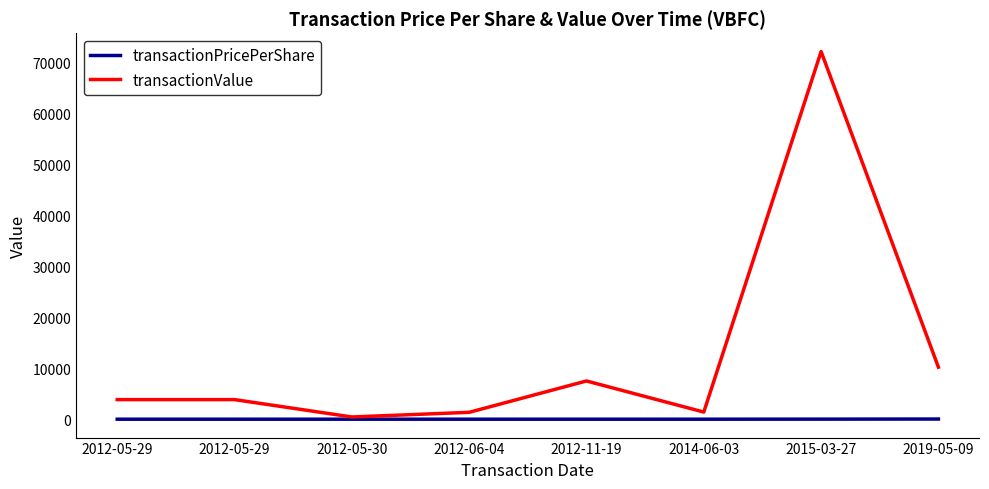

Rank the series at 2012-11-19 from lowest to highest value.

transactionPricePerShare, transactionValue